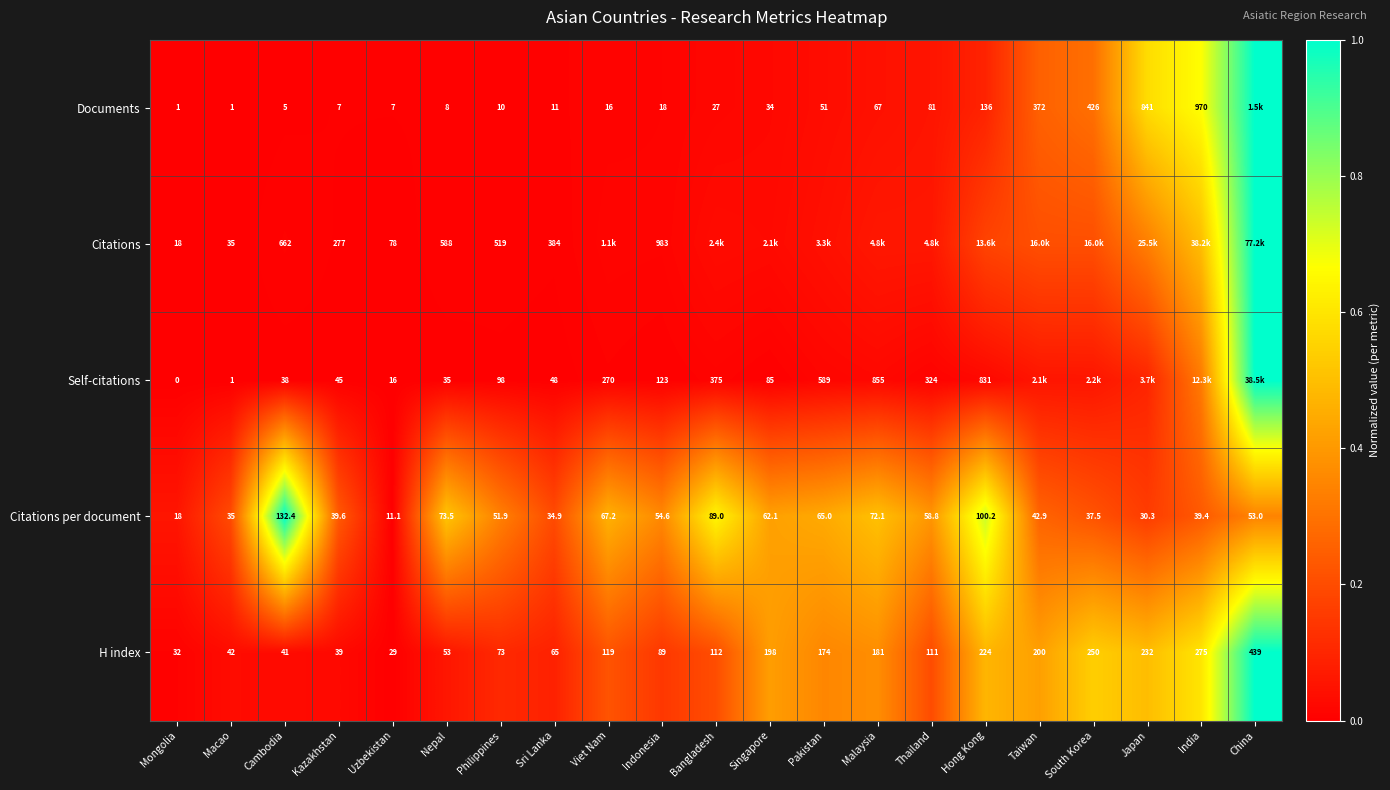

Which series changed the most between Nepal and Sri Lanka?

Citations